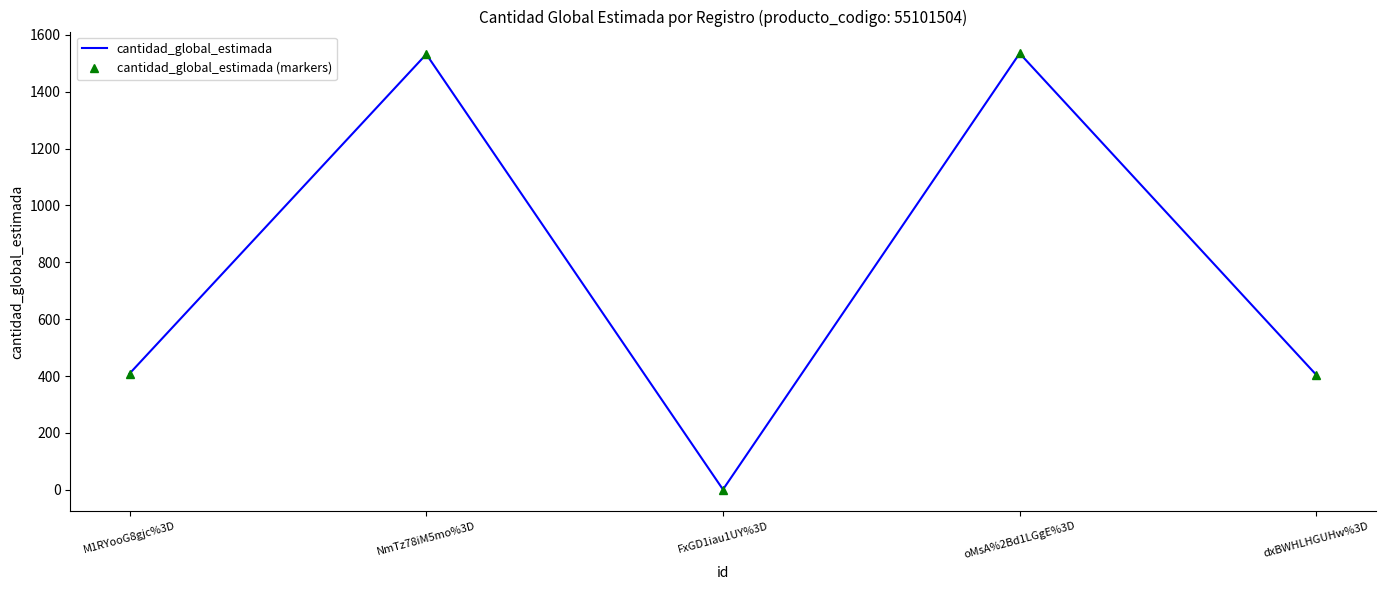

What is the difference between the cantidad_global_estimada values at oMsA%2Bd1LGgE%3D and dxBWHLHGUHw%3D?

1131